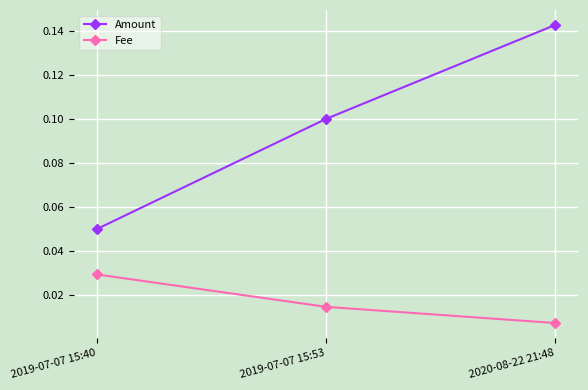

Is the value of Fee at 2019-07-07 15:40 greater than the value of Amount at 2020-08-22 21:48?

No